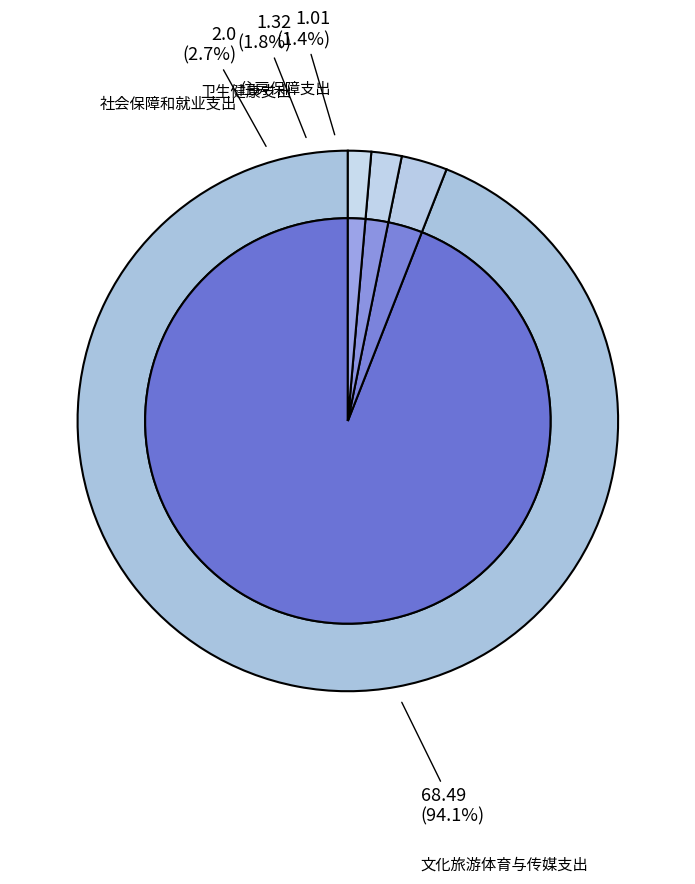

To the nearest percent, what percentage of the pie is 住房保障支出?

1%